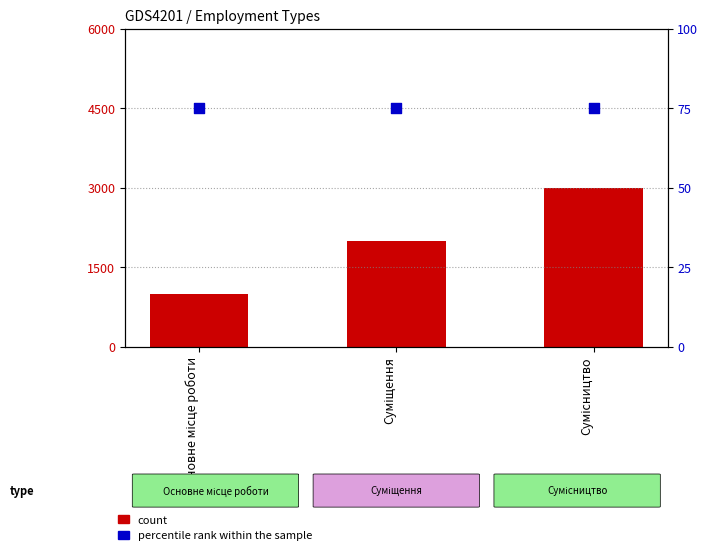

Is the value of percentile rank within the sample at Сумісництво greater than the value of count at Основне місце роботи?

No